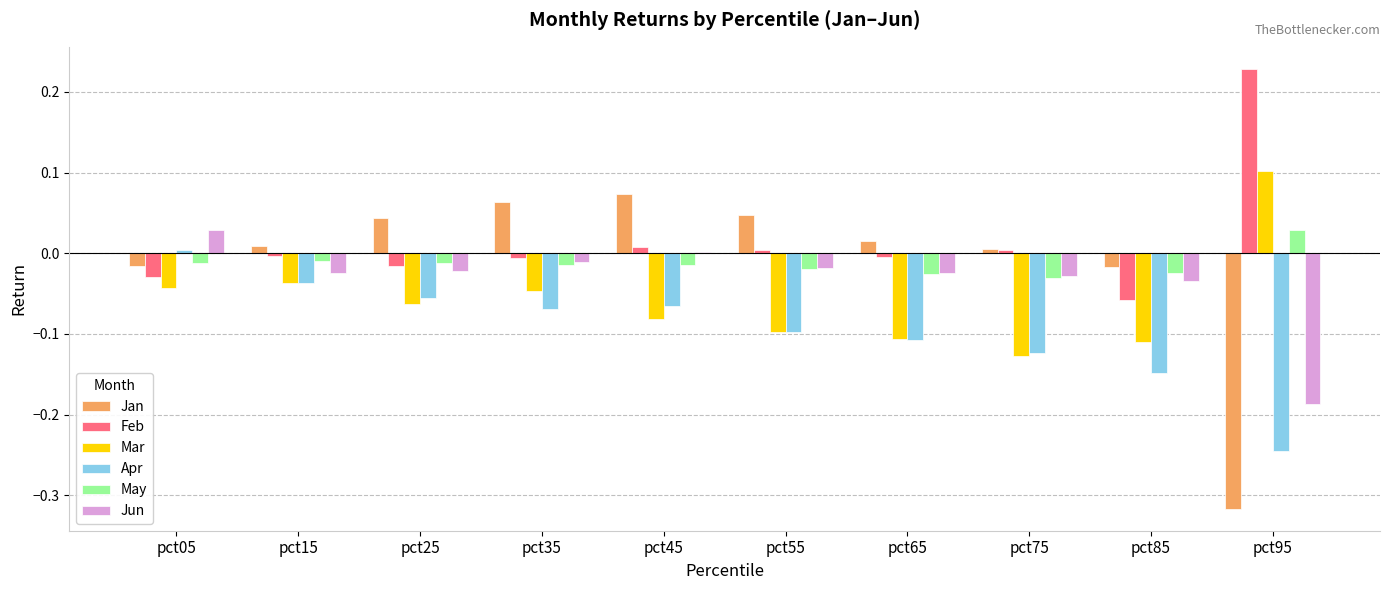

At which label does Apr reach its peak?

pct05